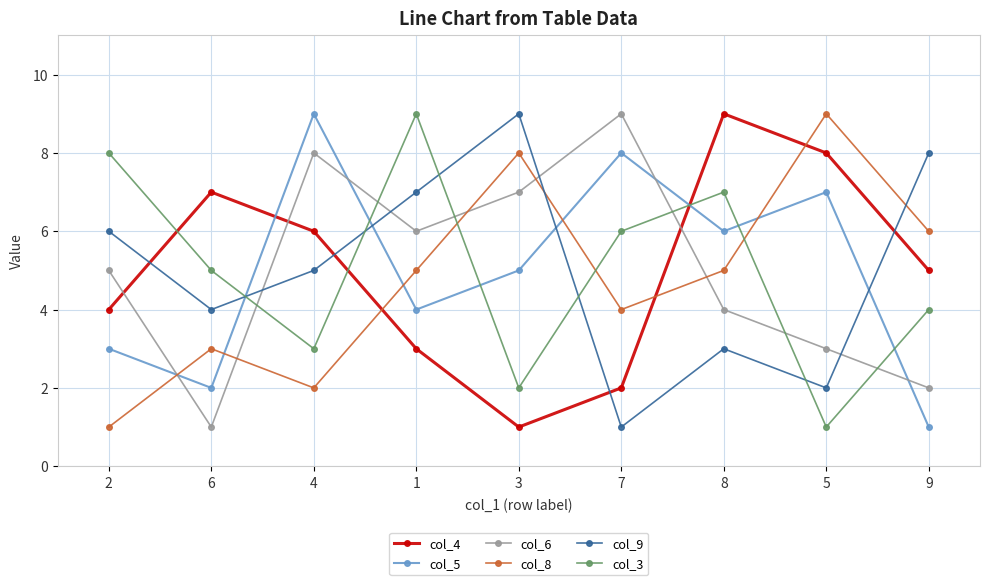

What is the total value across all series at 6?

22